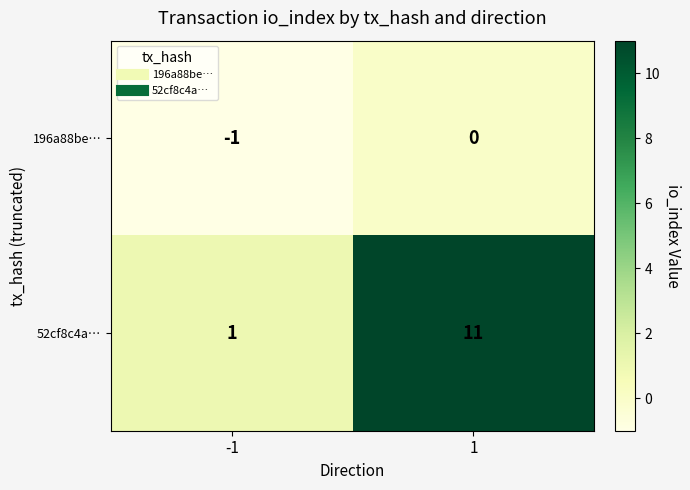

At -1, list the series in order from largest to smallest.

52cf8c4a…, 196a88be…